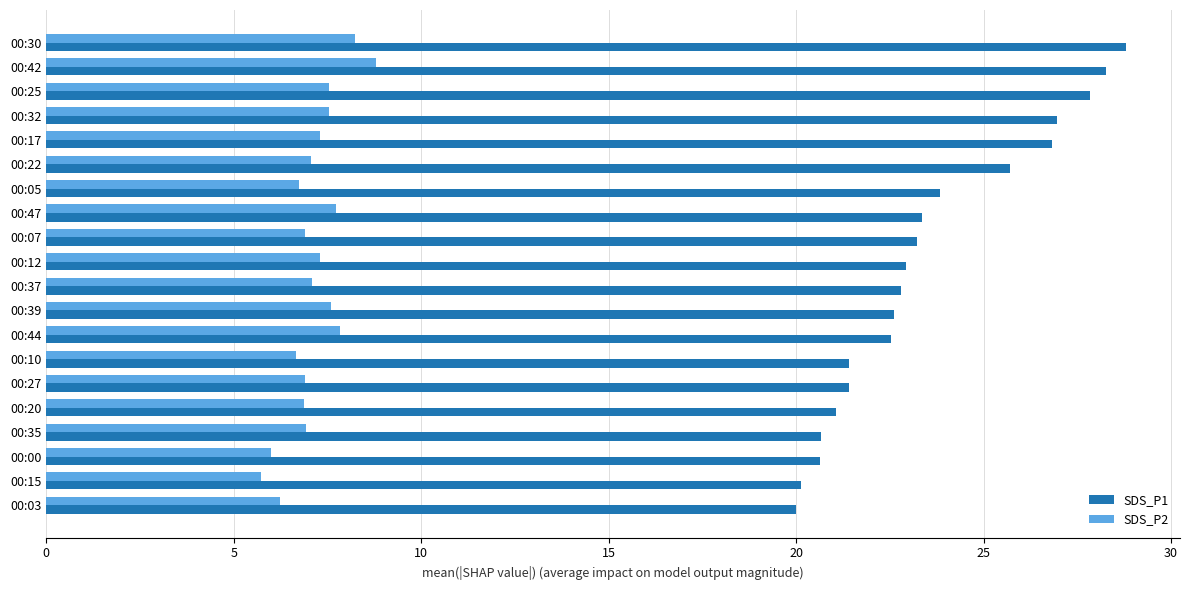

Rank the series by their average value, from highest to lowest.

SDS_P1, SDS_P2